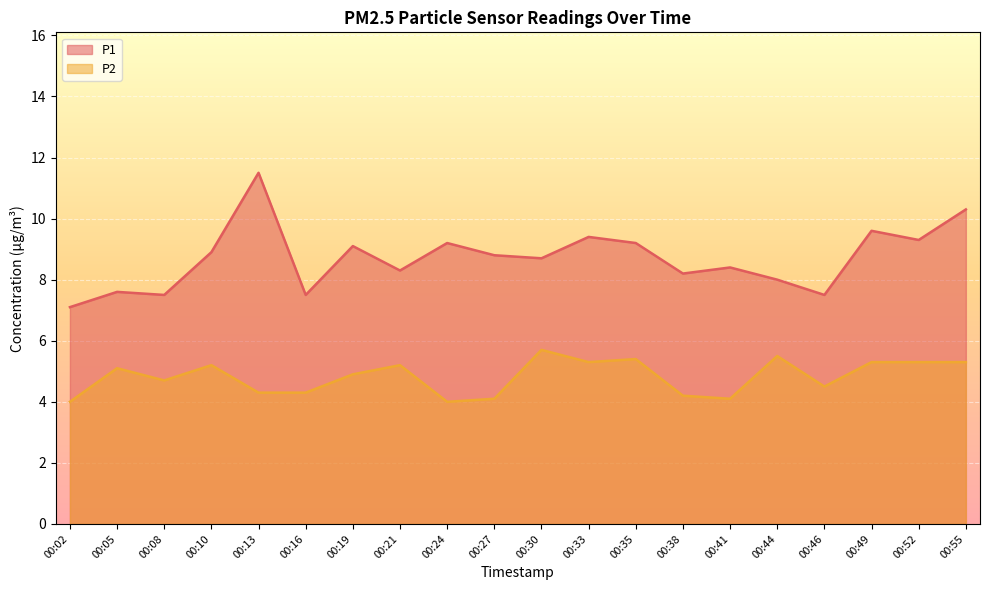

Is it true that P2 equals 2.4 at 00:46?

False